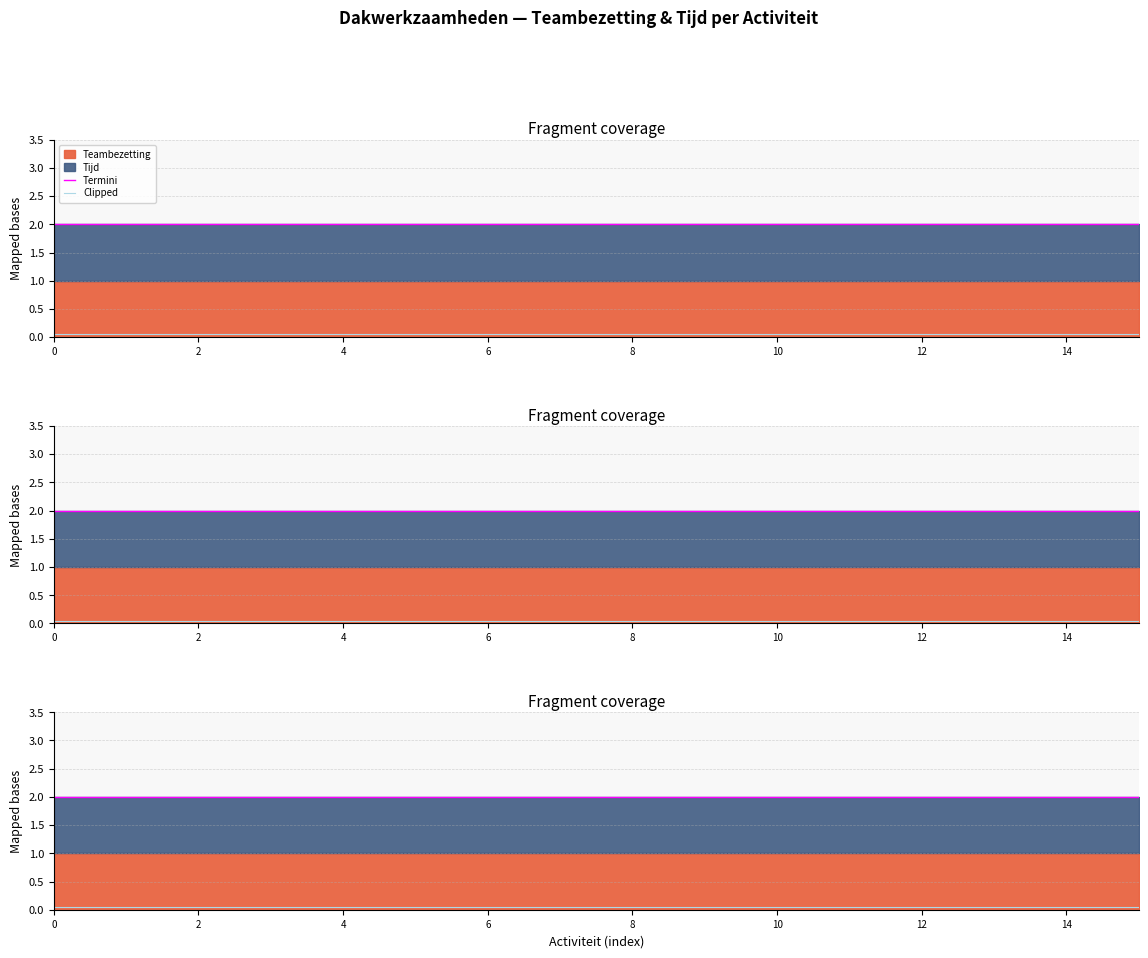

Which series changed the most between 4 and 15?

Termini